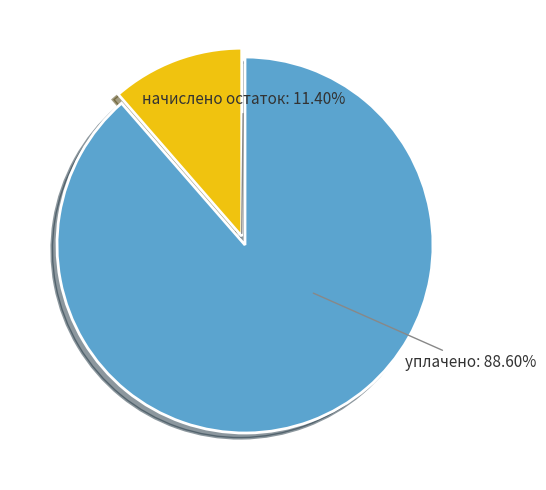

Is the sum of начислено остаток and уплачено greater than half?

Yes